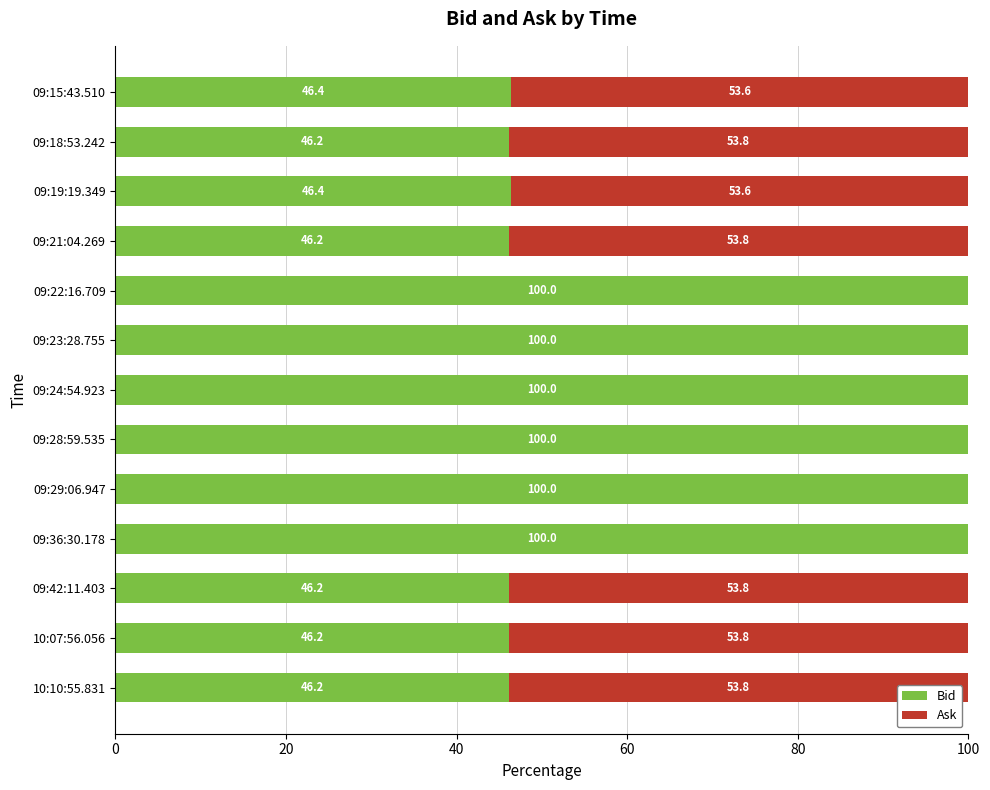

How many data points does each series have?

13